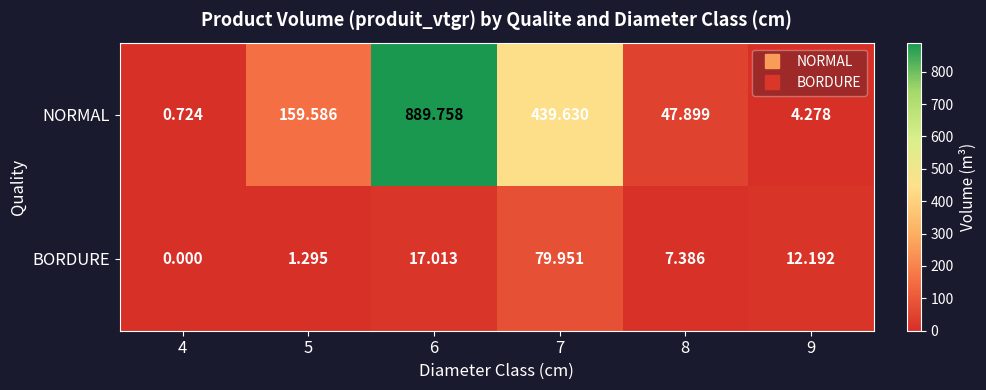

Which series has the widest spread of values?

NORMAL